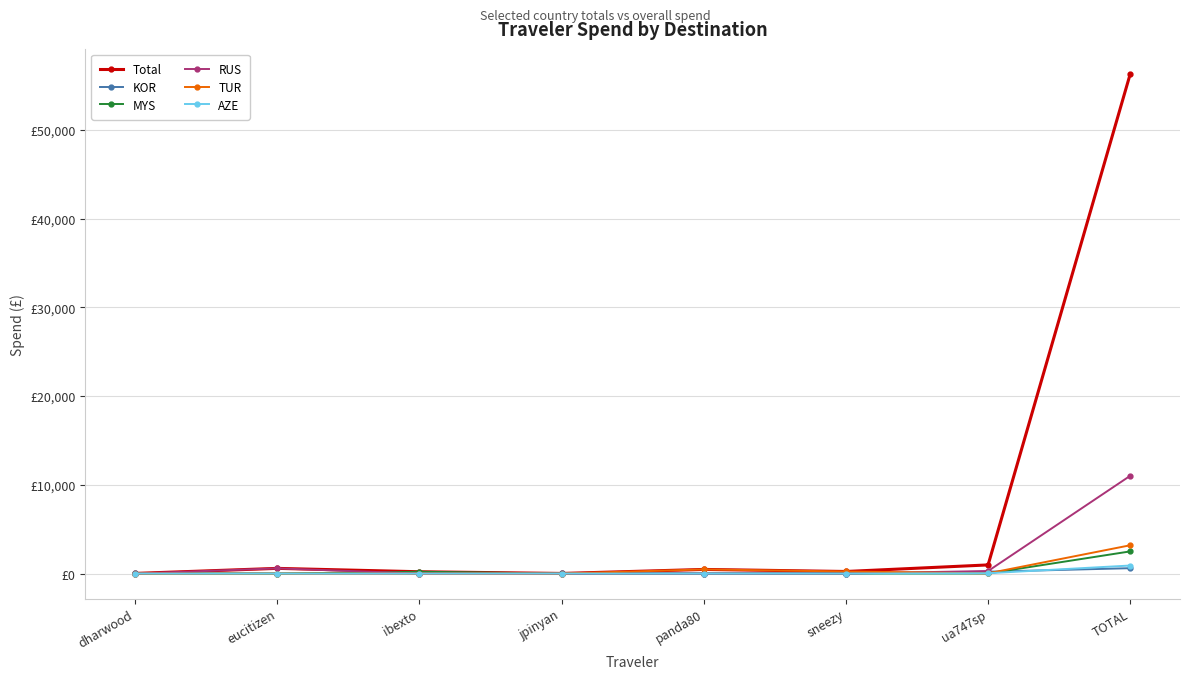

Is this an area chart (filled region under the line)?

No